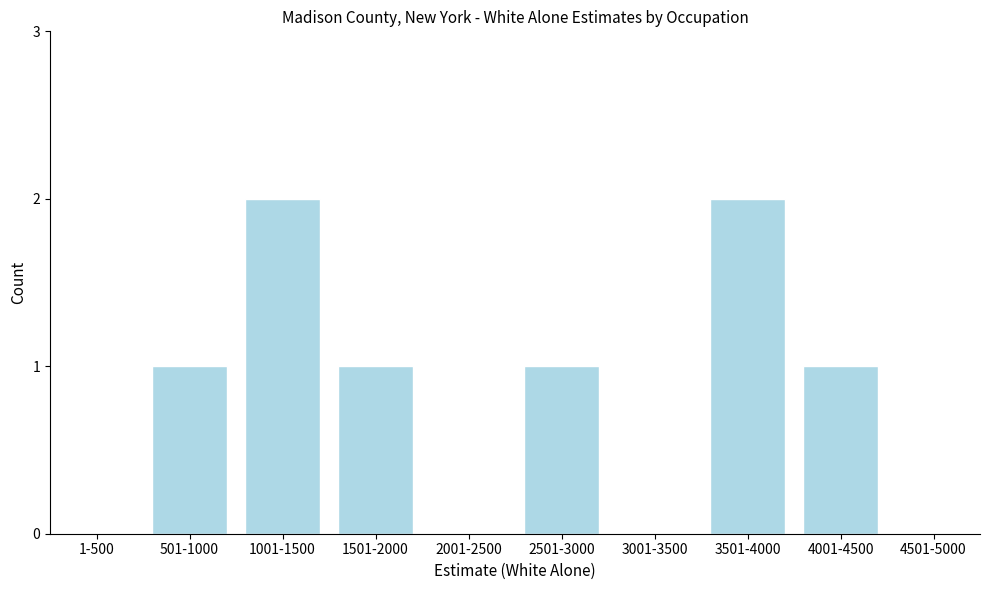

Reading left to right, what are all the values shown in this chart?

1-500=0	501-1000=1	1001-1500=2	1501-2000=1	2001-2500=0	2501-3000=1	3001-3500=0	3501-4000=2	4001-4500=1	4501-5000=0